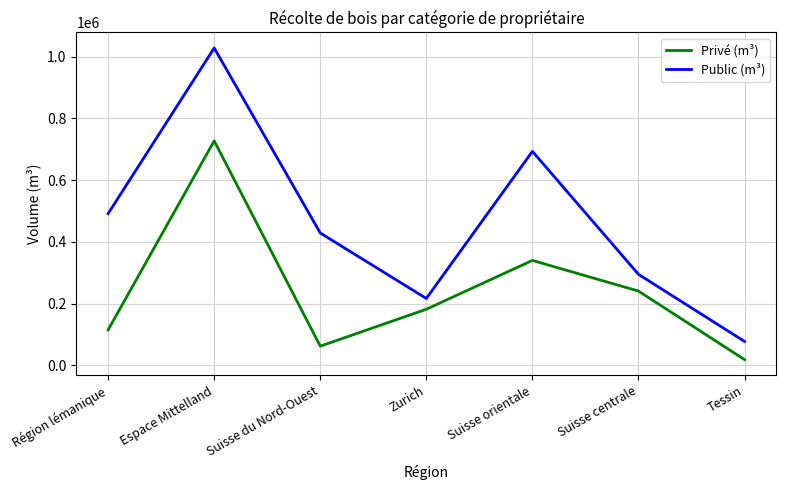

True or false: Privé (m³) has a value of 114765 at Région lémanique.

True